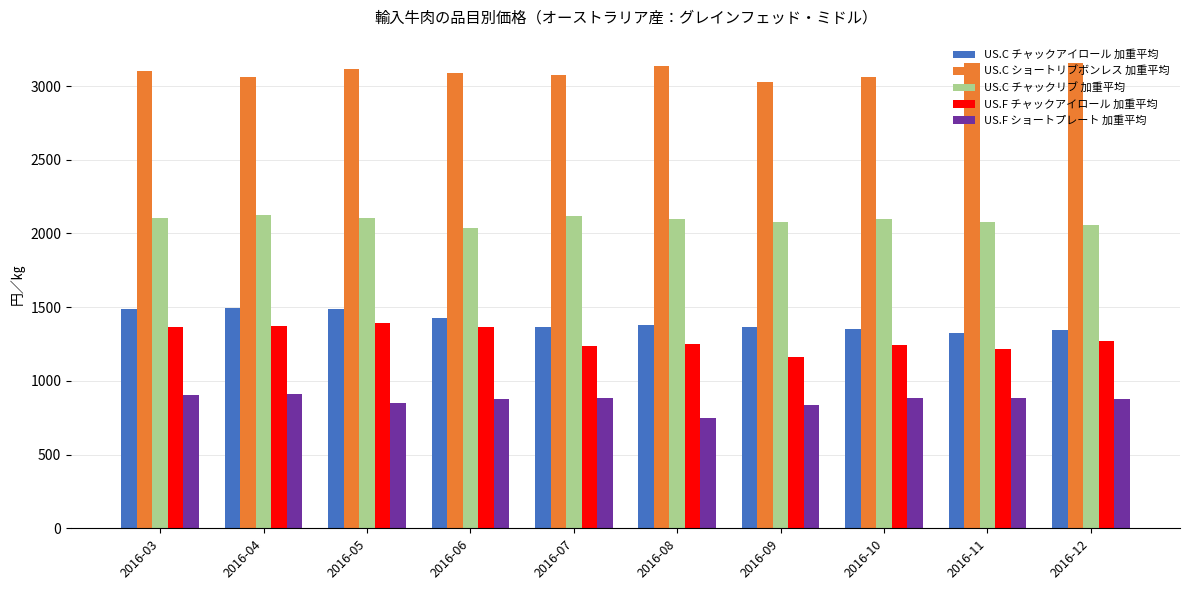

How many values in the US.F チャックアイロール 加重平均 series are below 1268?

5